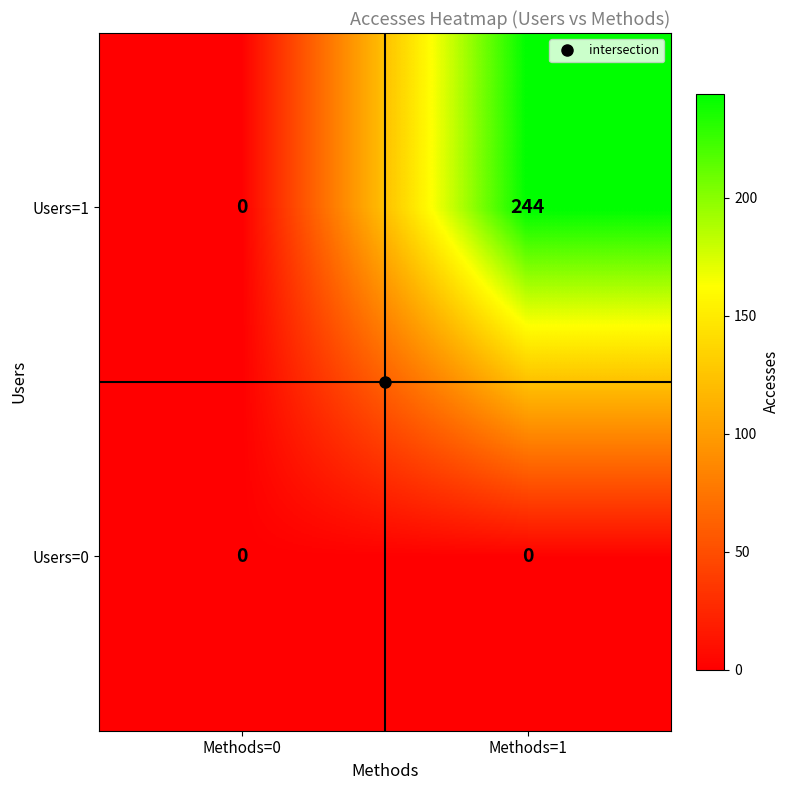

The value of Users=0 at Methods=0 is 0. True or false?

True